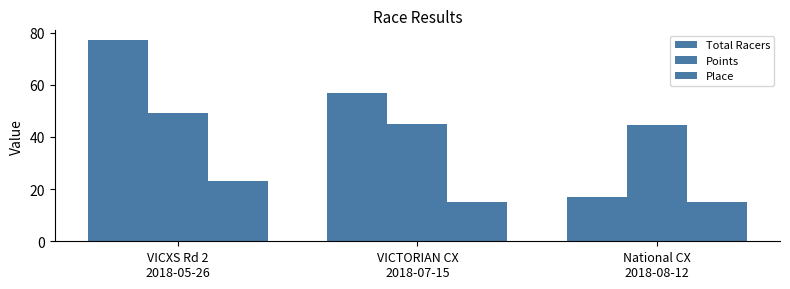

How many data points in Points are less than 45?

1